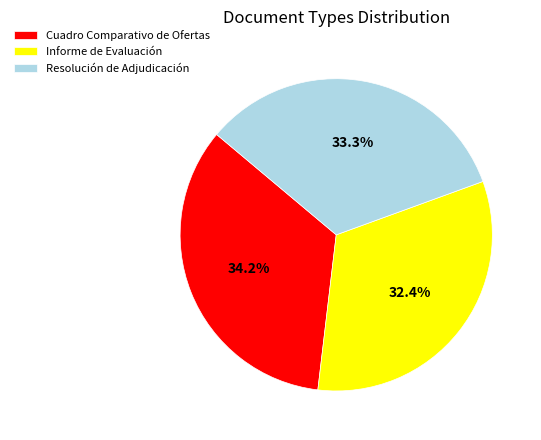

How many segments does this pie chart have?

3